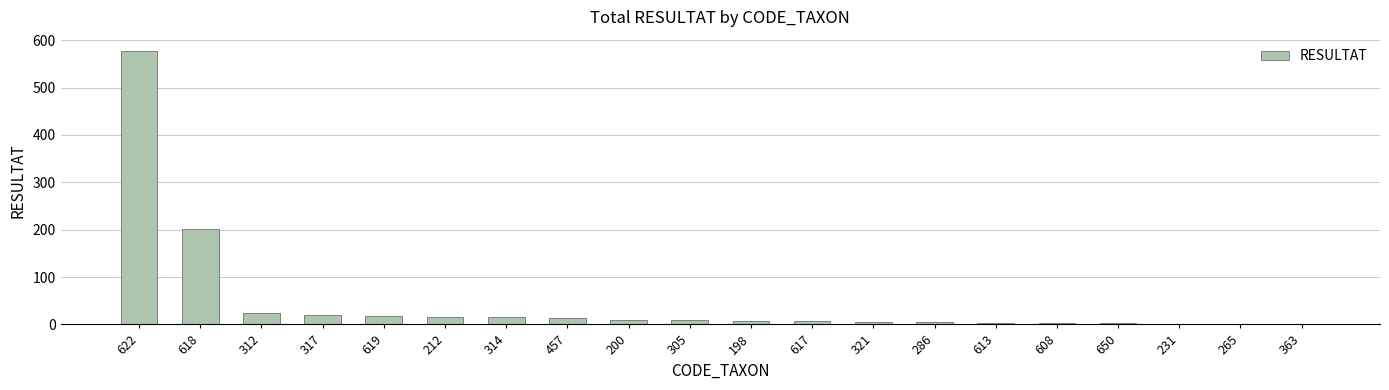

Where is the data nearest to the value 289?

618